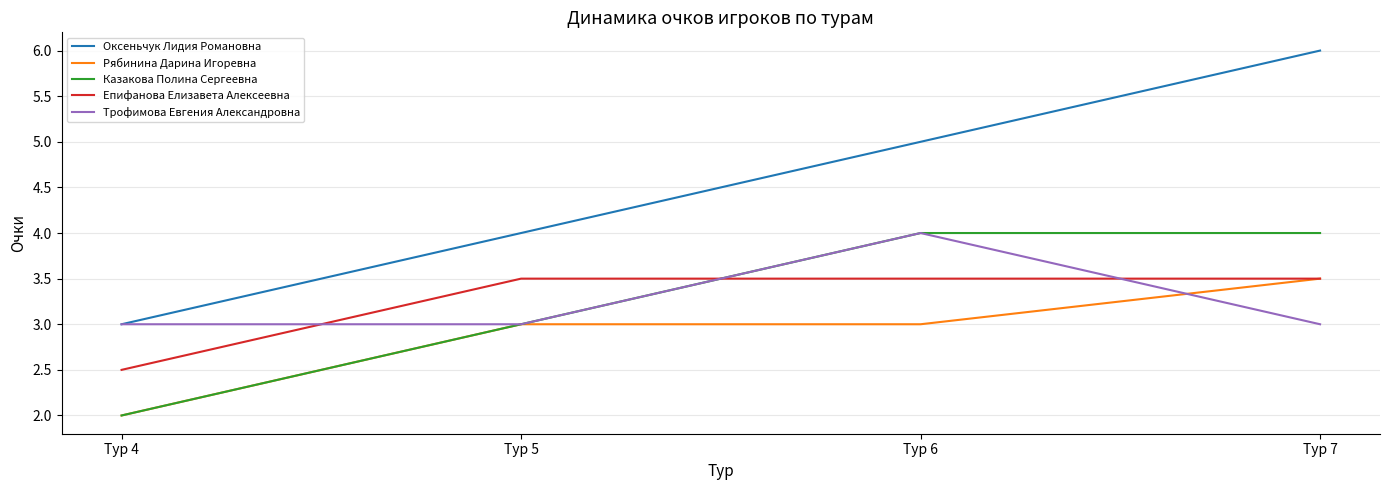

True or false: Рябинина Дарина Игоревна and Оксеньчук Лидия Романовна intersect in this chart.

False